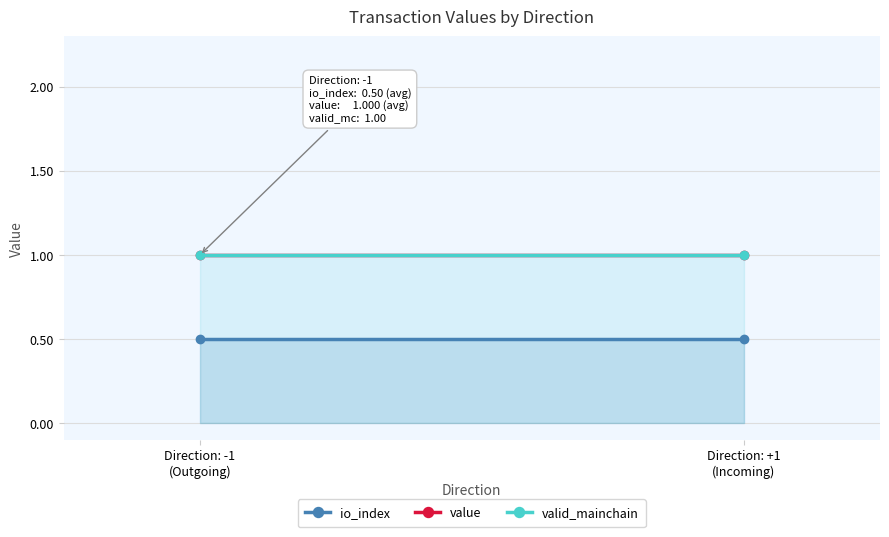

At which category is the sum across all series the highest?

Direction: -1
(Outgoing)